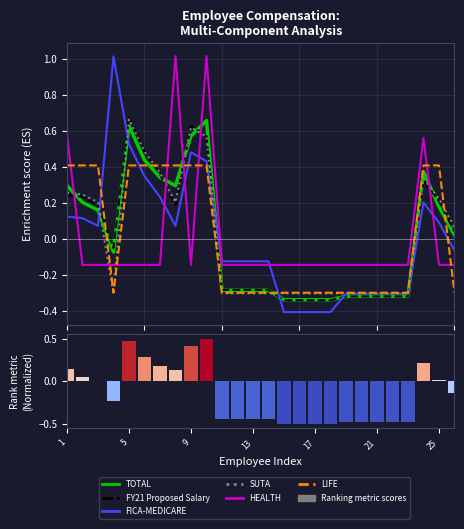

What is the sum of the TOTAL values at 15 and 17?

-0.7